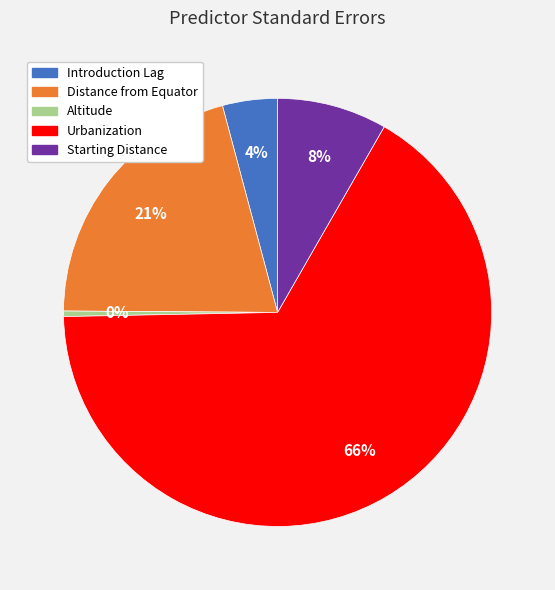

Which slice is the largest?

Urbanization